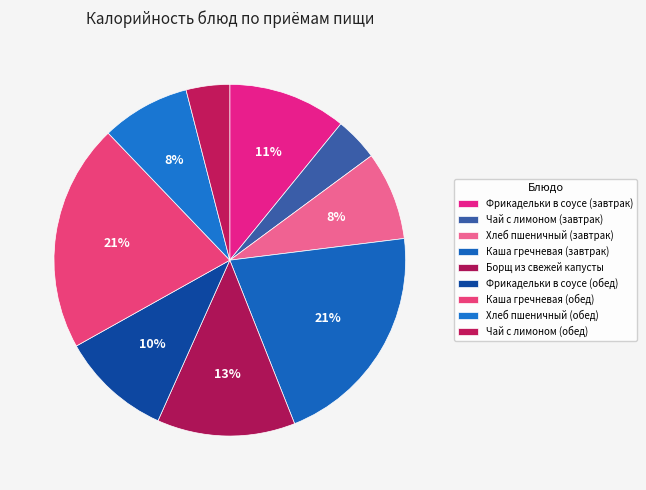

How many segments does this pie chart have?

9